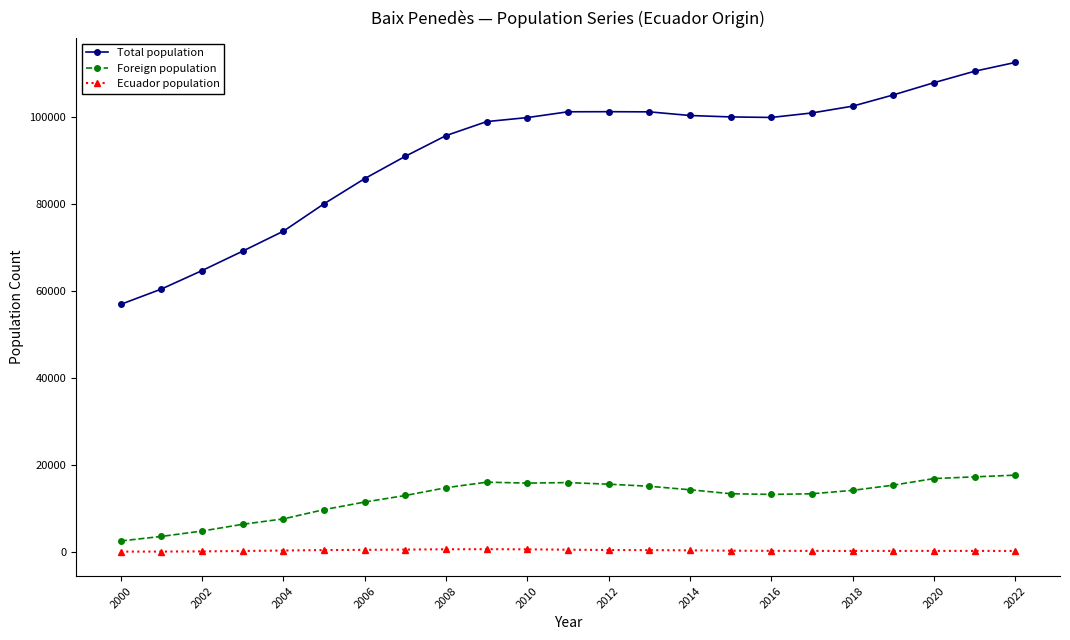

What is the greatest value displayed?

112460